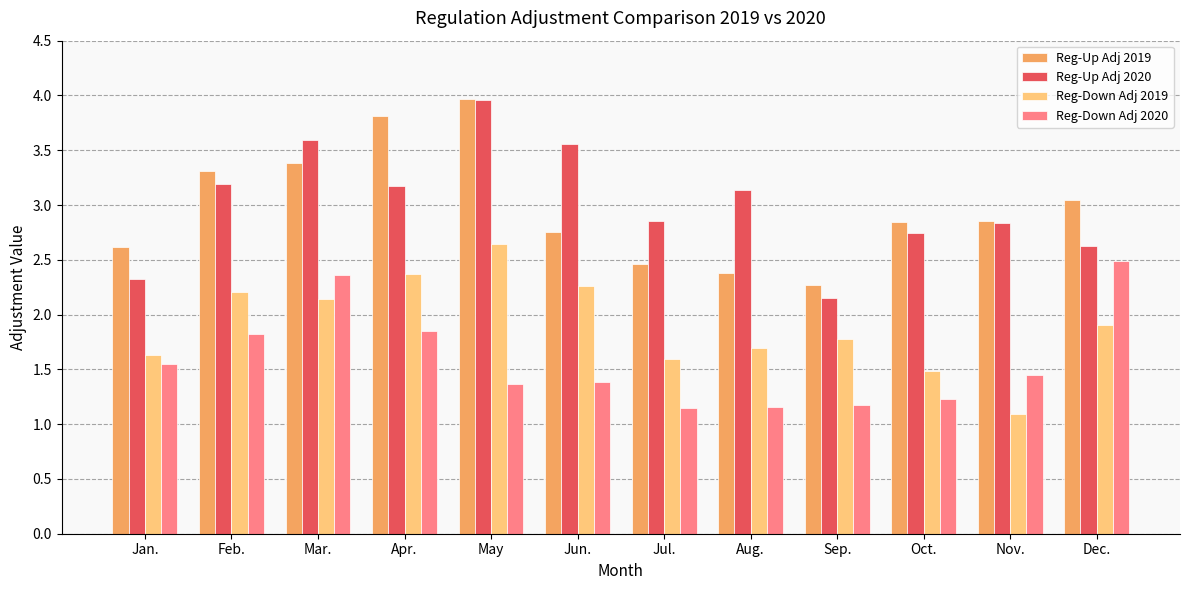

Which category has the lowest value in the Reg-Up Adj 2020 series?

Sep.